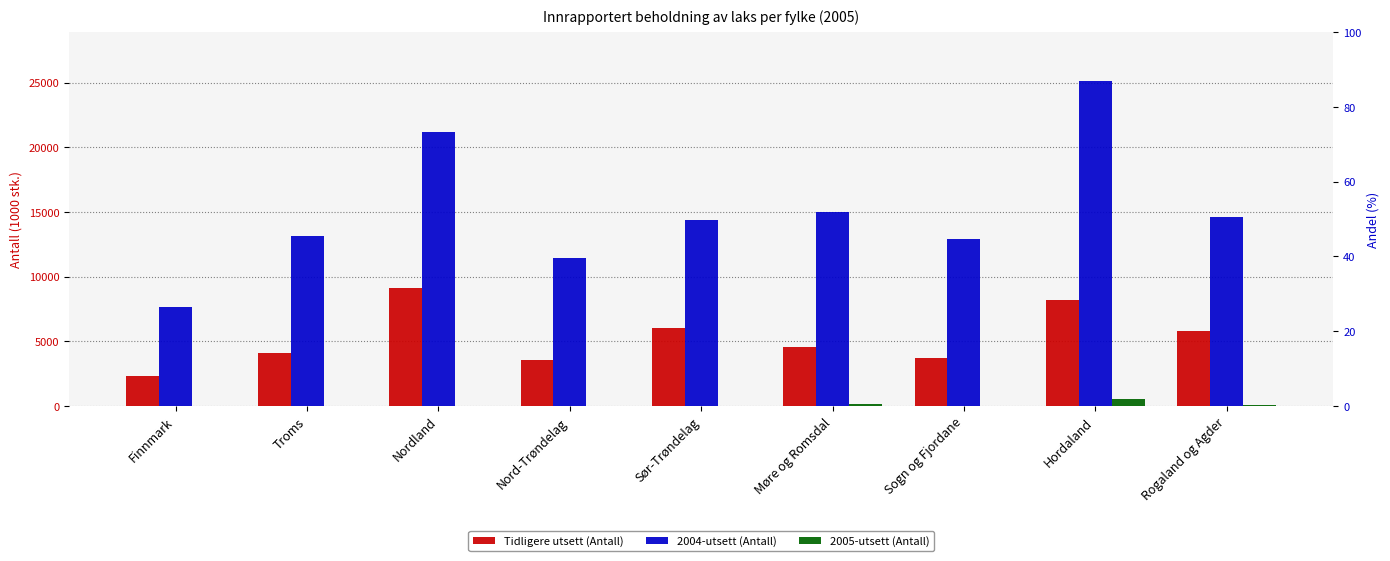

What is the difference between the second highest and second lowest values in the 2004-utsett (Antall) series?

9697.8